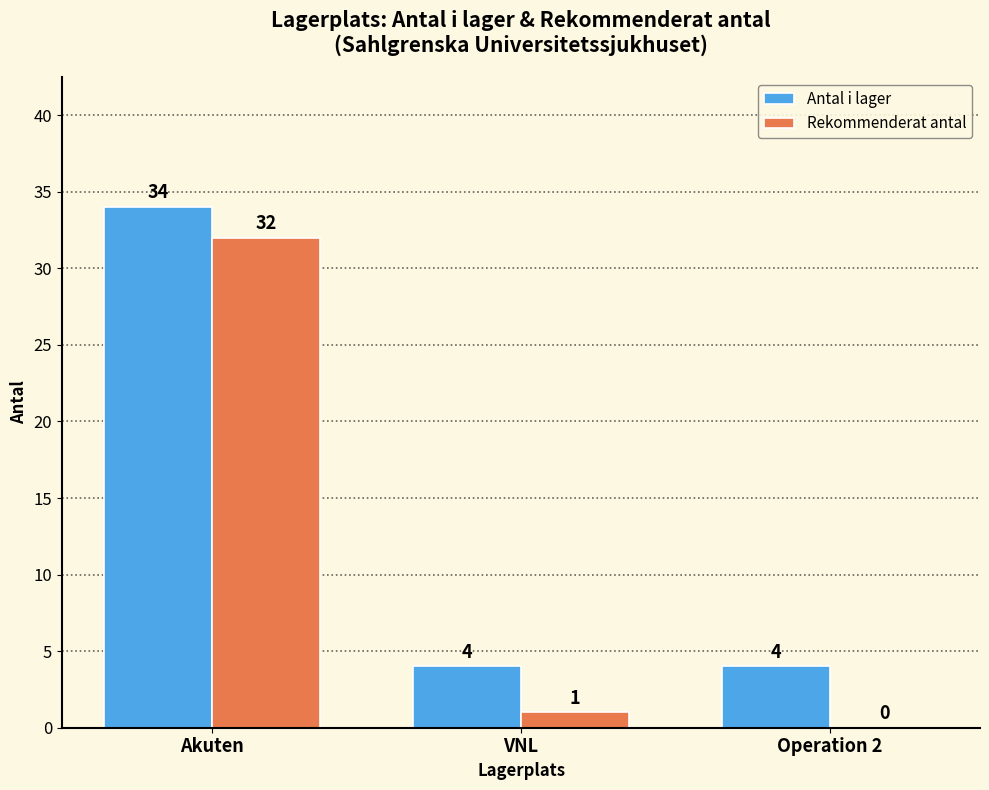

Reading right to left, extract all data points from this chart.

Antal i lager: 4	4	34
Rekommenderat antal: 0	1	32